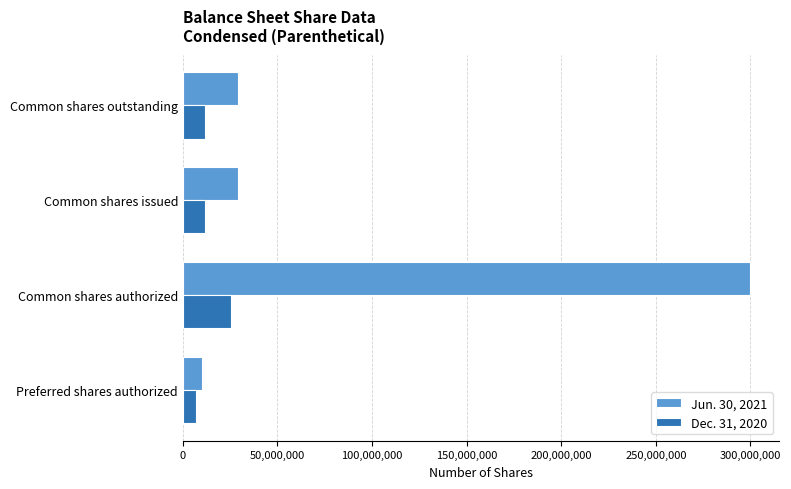

Which series has the largest total across all categories?

Jun. 30, 2021